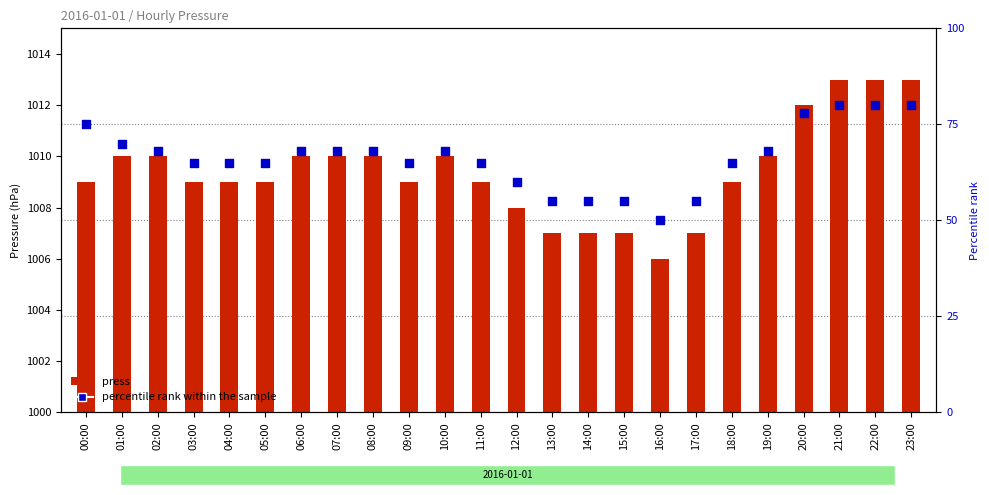

Which series has the largest total across all categories?

percentile rank within the sample